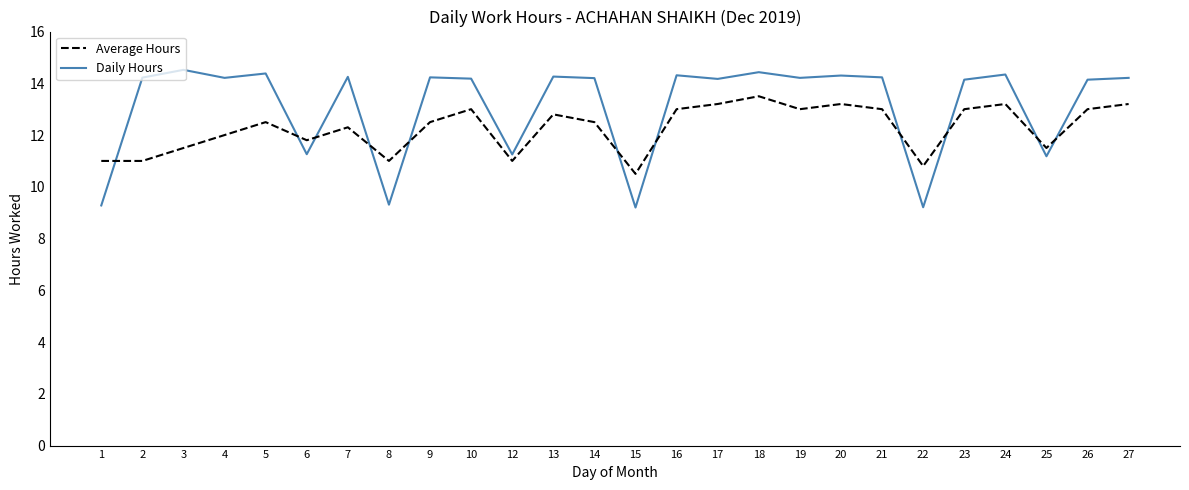

How many interior local peaks does the Average Hours series have?

7